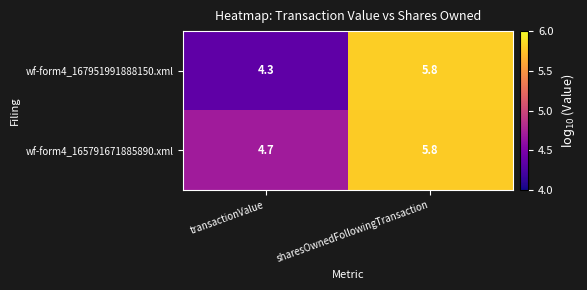

Which label corresponds to the smallest value in the chart?

transactionValue